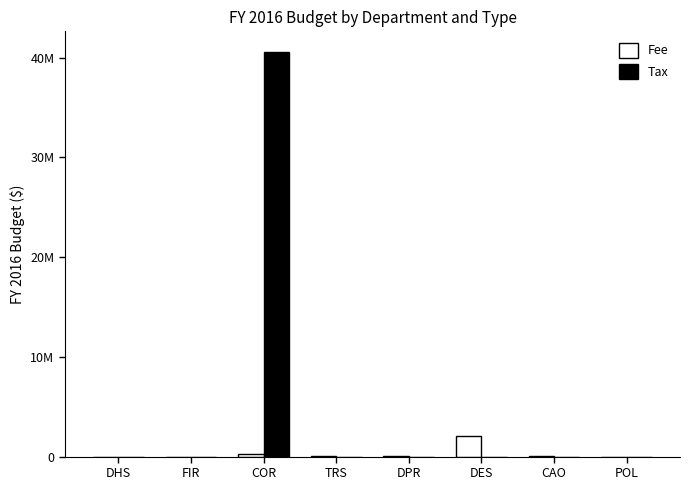

Are the bars horizontal?

No